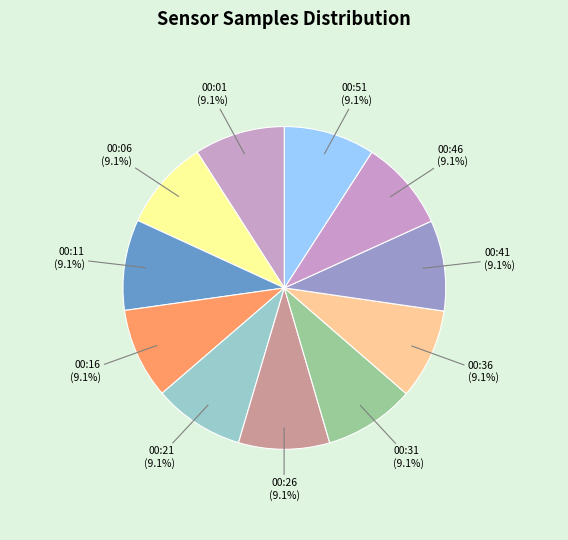

Approximately how many times larger is the value at 00:36 compared to 00:01?

1.0